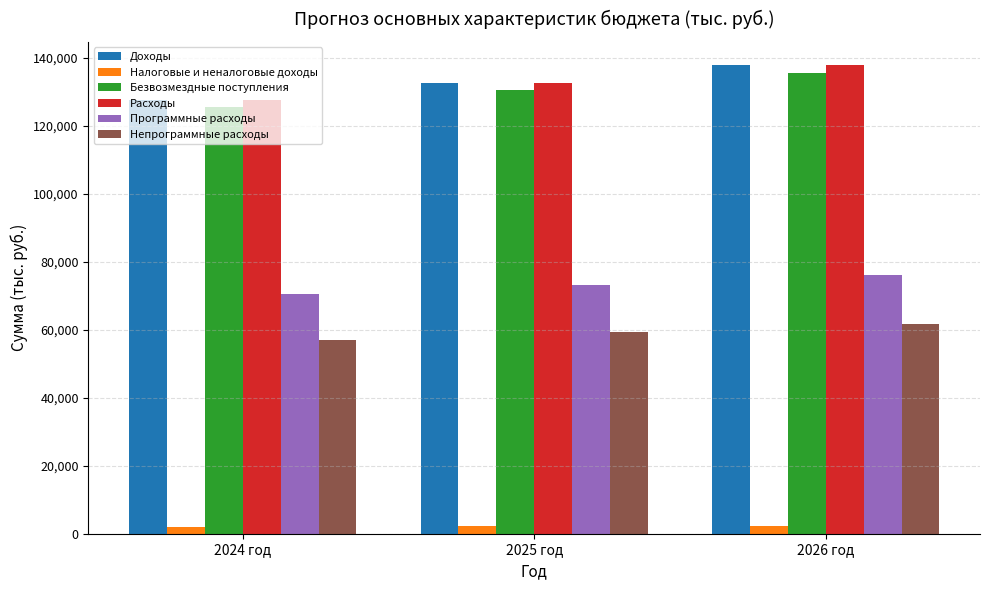

Which label corresponds to the largest value in the chart?

2026 год